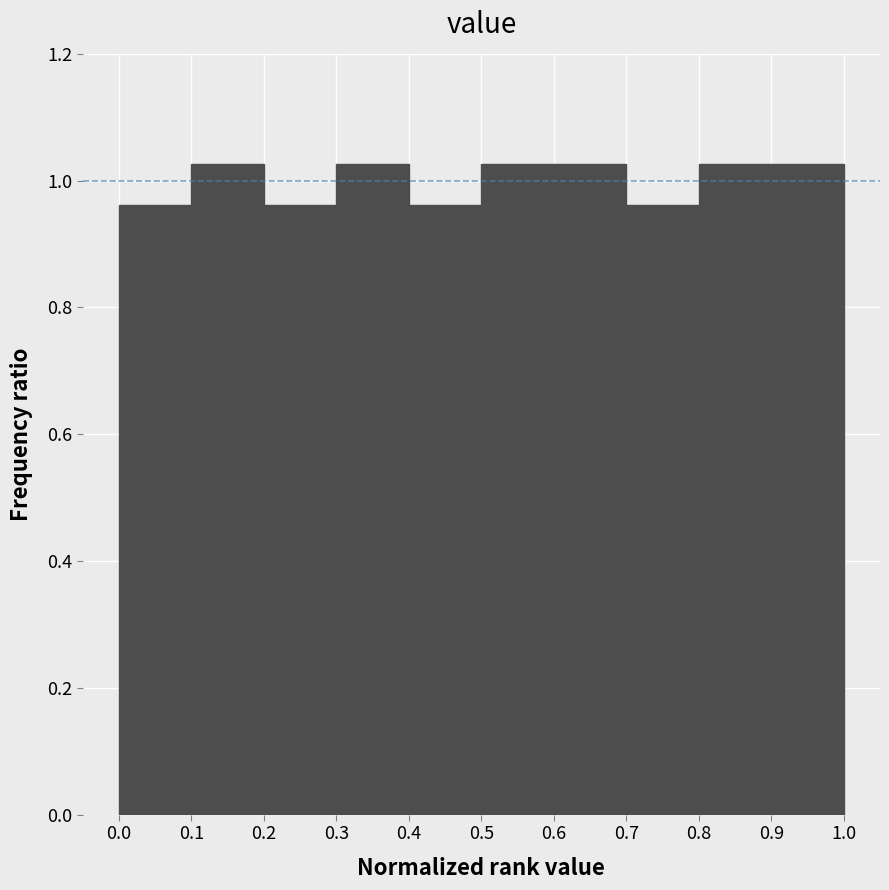

What is the height of the bar covering 0.6 to 0.7 on the x-axis? The values are not printed on the chart, so give them approximately, as read against the axis.

1.02